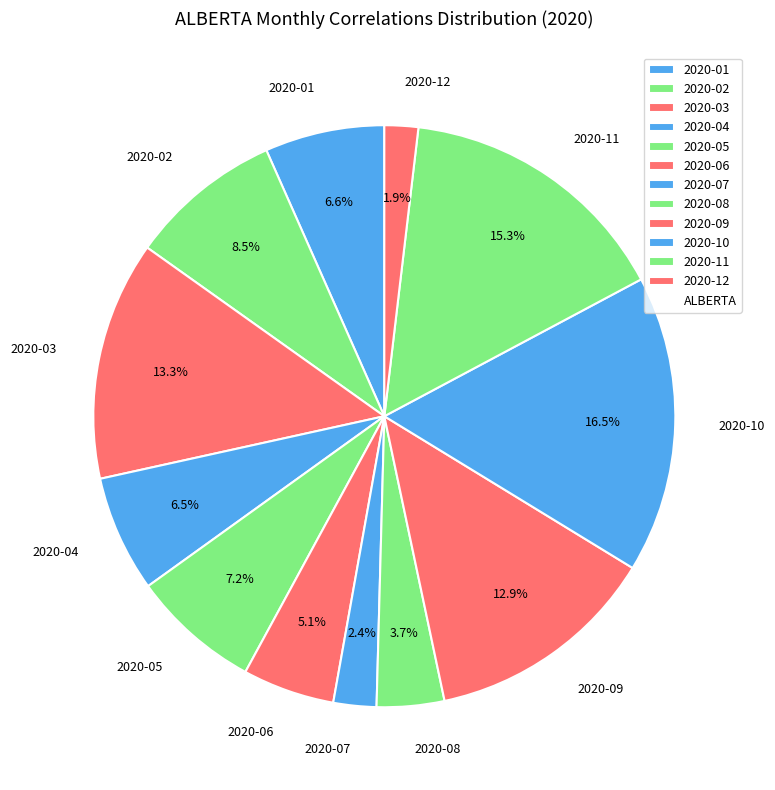

Combined, what portion of the pie is 2020-04 and 2020-11?

21.8%